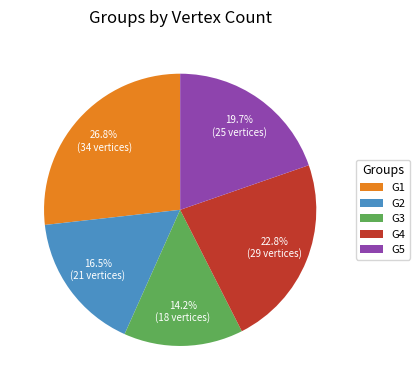

To the nearest percent, what is the difference between the largest and smallest slice percentages?

13%